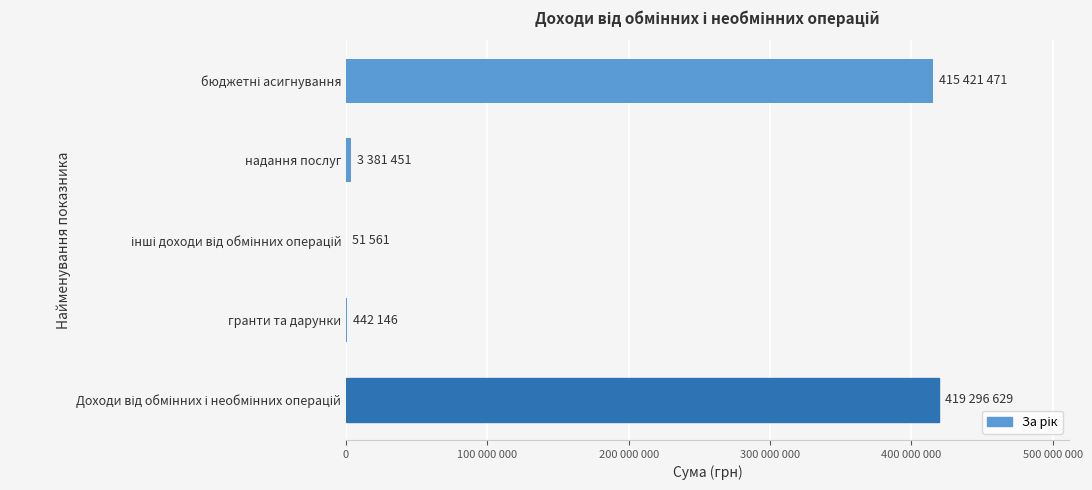

What is the difference between the maximum and minimum values?

419245068